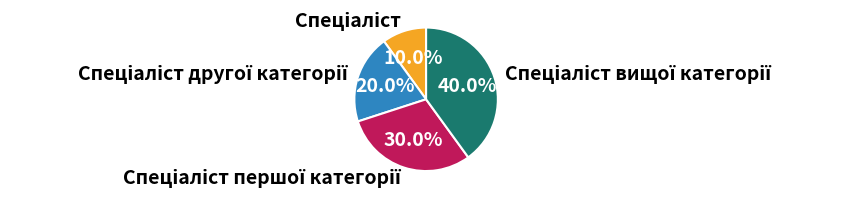

Is there a majority slice in this chart?

No